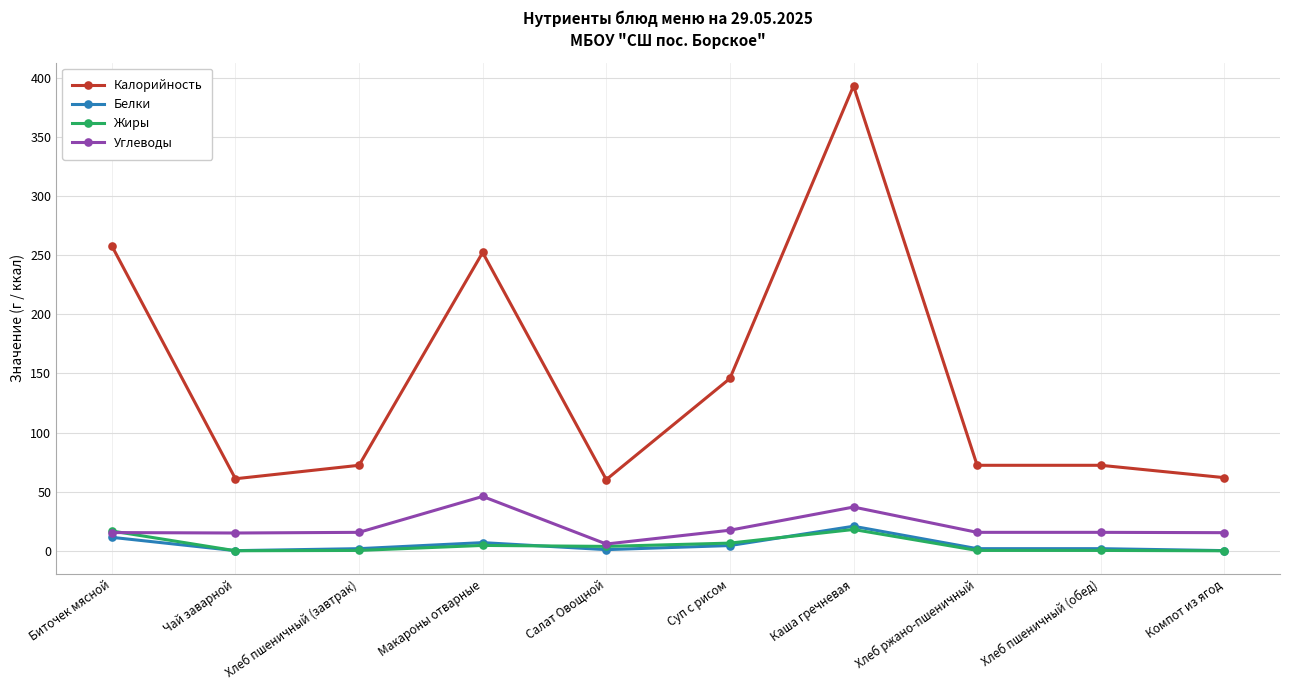

What is the difference between the highest and lowest values at Биточек мясной?

246.5